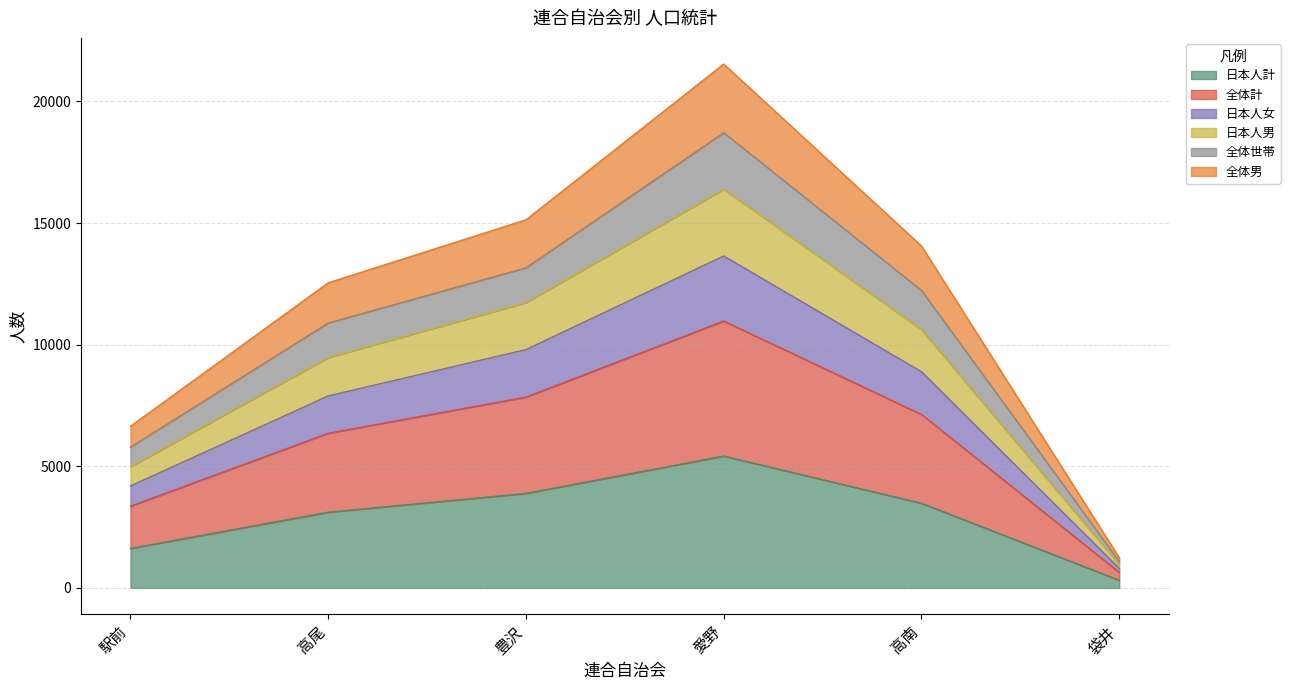

What is the highest value of the 日本人計 series?

5420